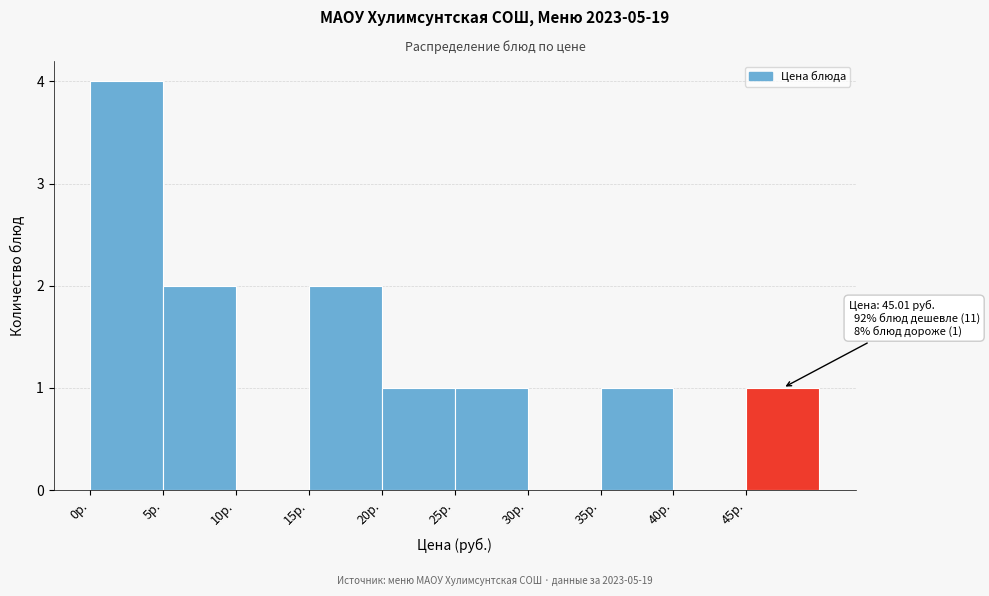

Over which range of the x-axis is the bar tallest?

0 to 5